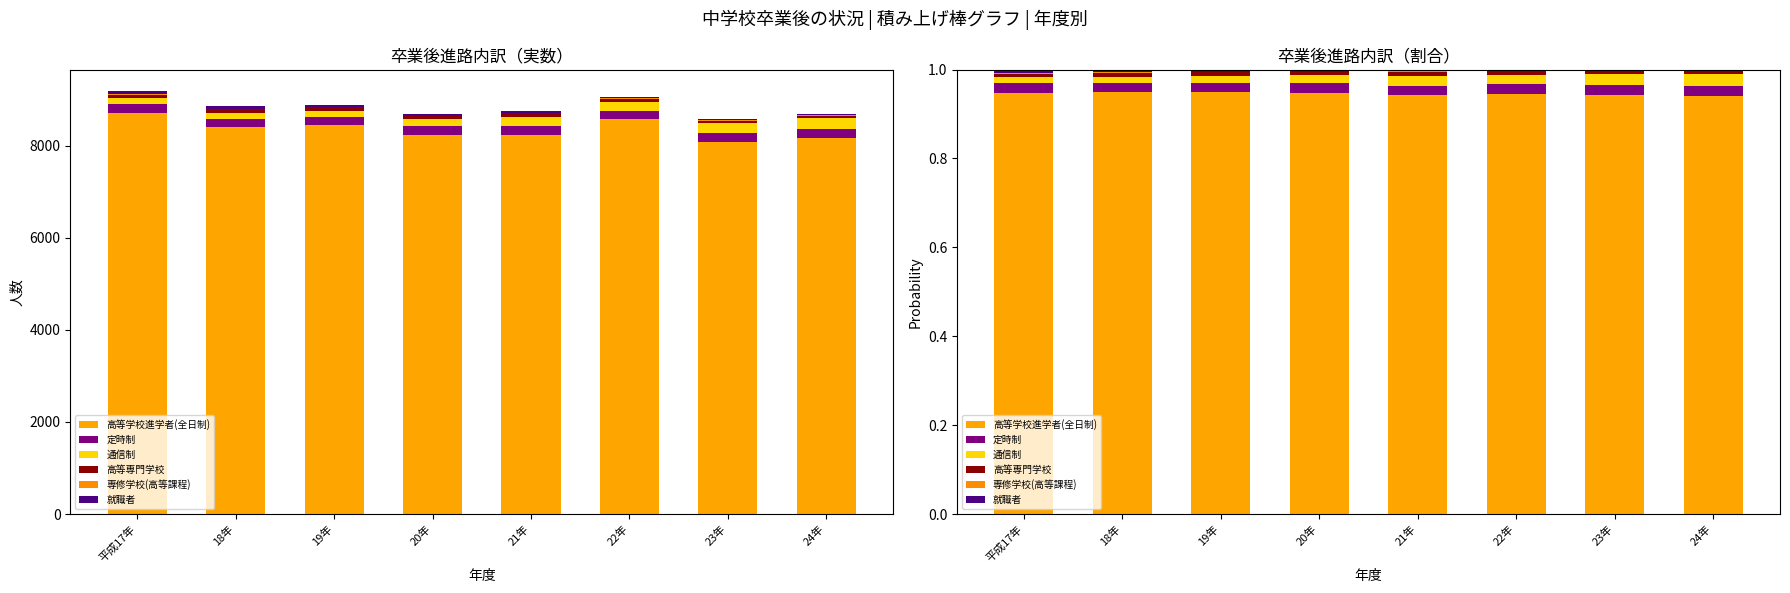

At 24年, list the series in order from largest to smallest.

高等学校進学者(全日制), 通信制, 定時制, 高等専門学校, 就職者, 専修学校(高等課程)